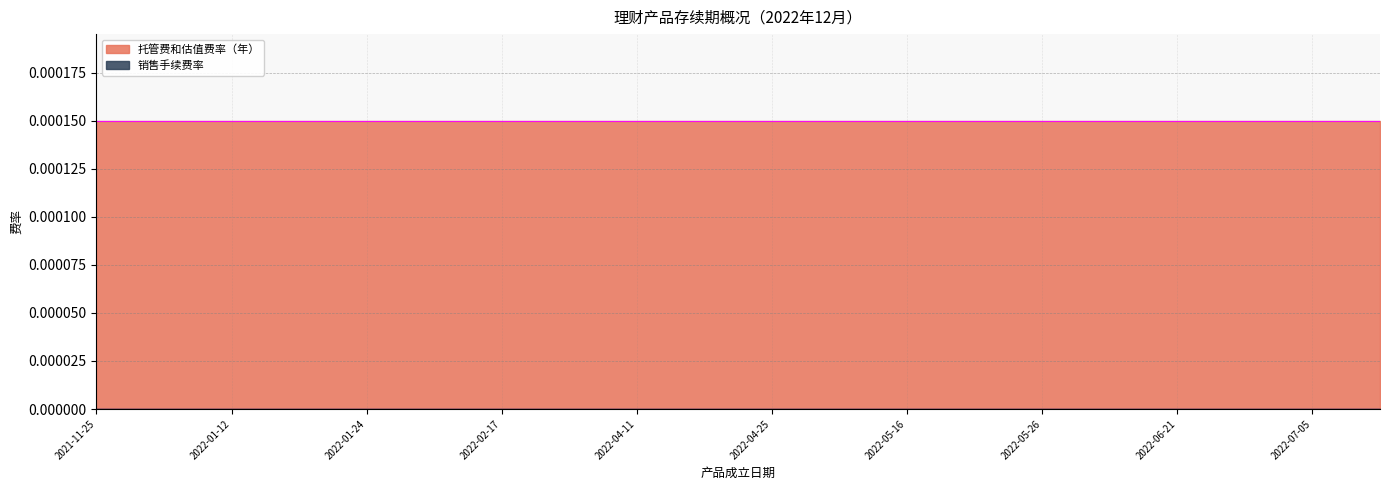

Between 2022-01-17 and 2022-05-30, which series saw the biggest shift?

托管费和估值费率（年）